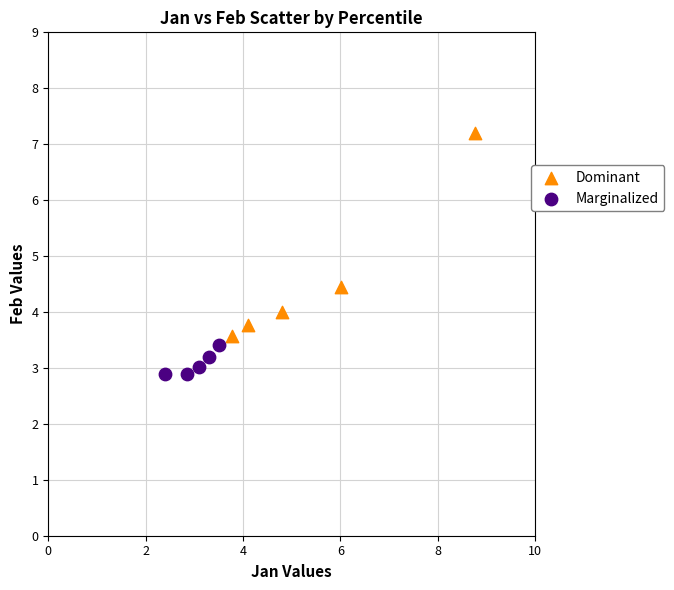

Which series reaches the maximum Y coordinate?

Dominant